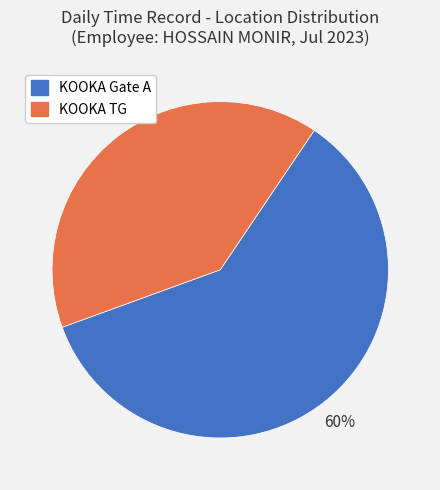

To the nearest percent, what is the average slice percentage?

50%